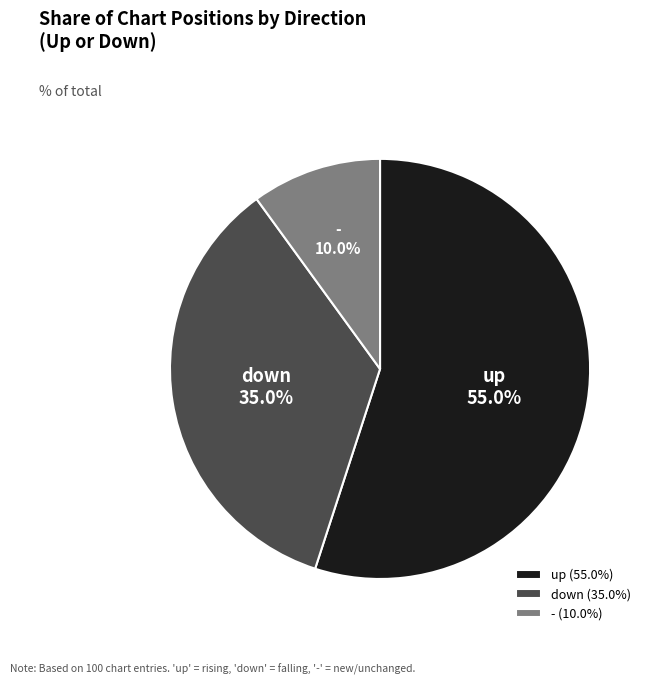

To the nearest percent, what portion does - represent?

10%